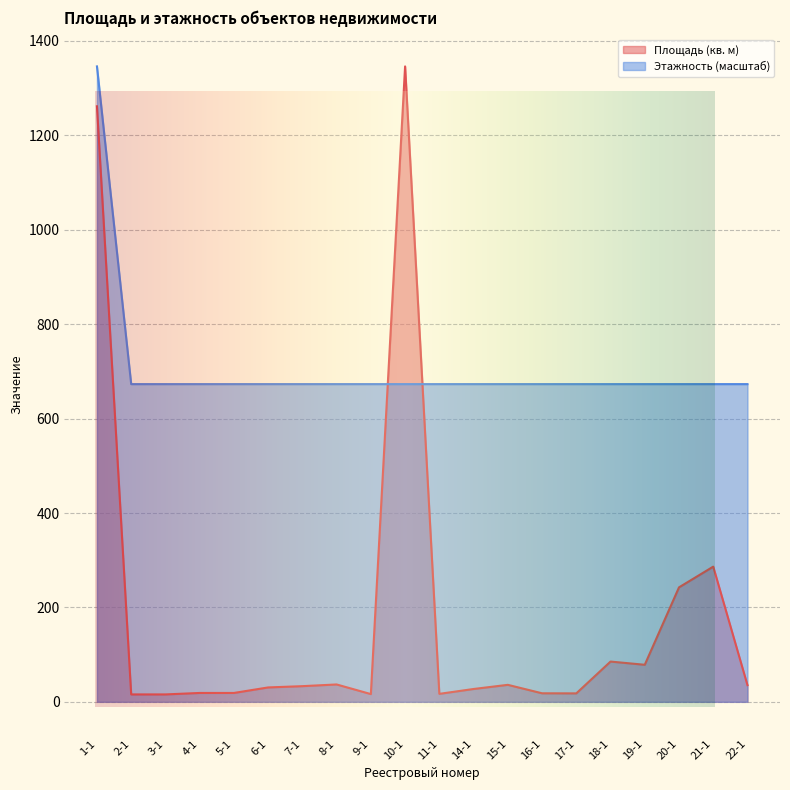

At how many categories does at least one series exceed 293?

20